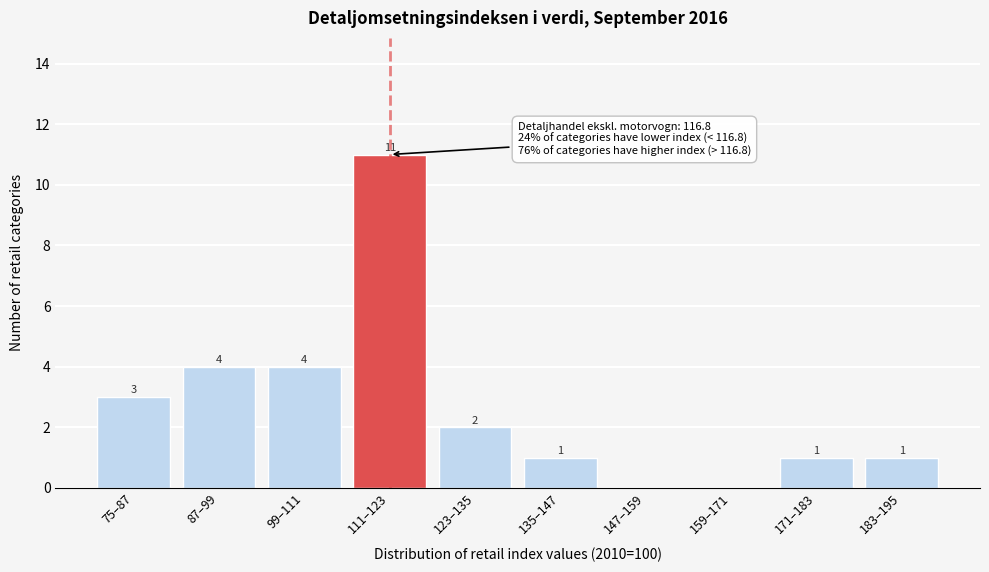

Reading left to right, list all the values displayed in this chart.

75–87=3	87–99=4	99–111=4	111–123=11	123–135=2	135–147=1	147–159=0	159–171=0	171–183=1	183–195=1